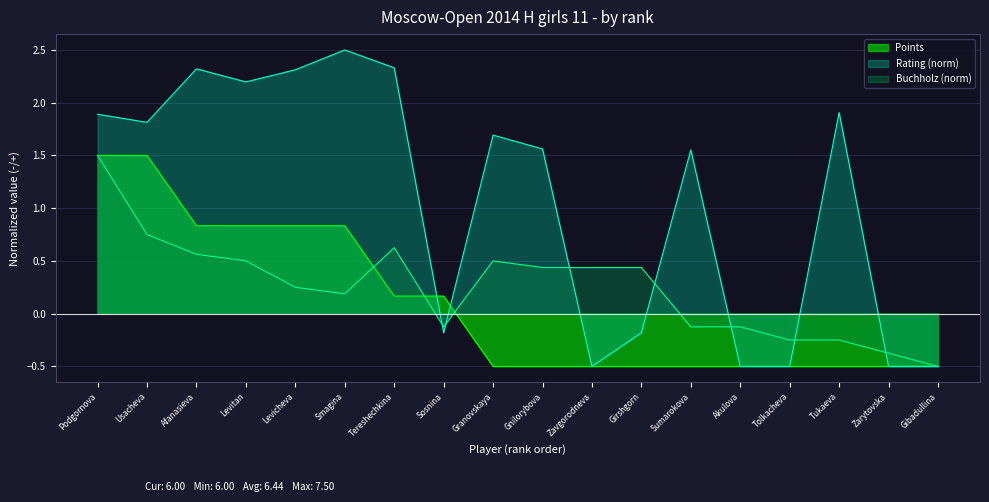

How many lines are shown in the chart?

3